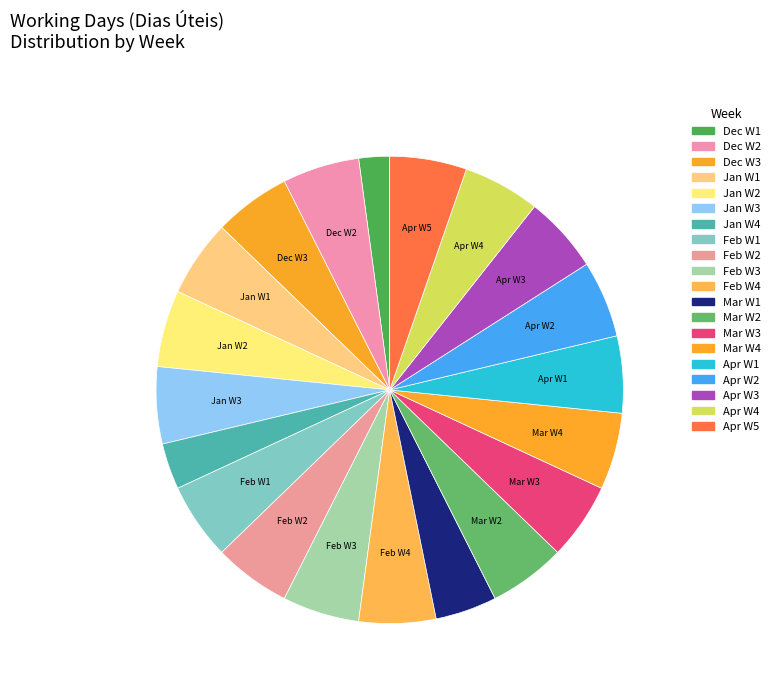

How many slices are in this pie chart?

20